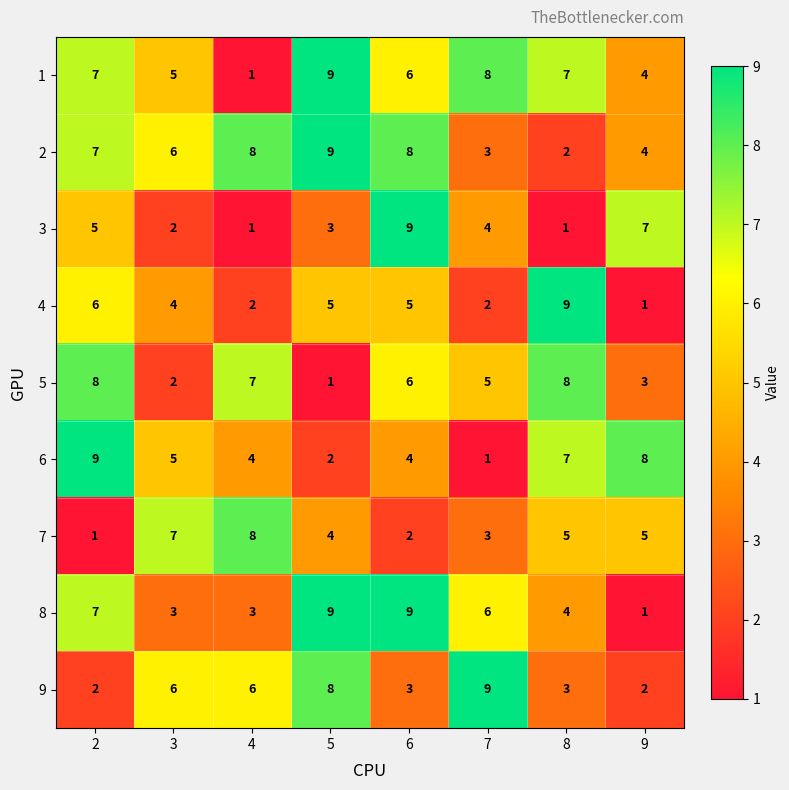

What is the maximum value for 4?

9